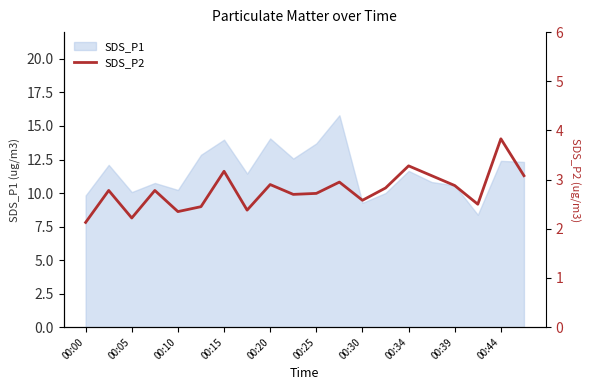

True or false: there are more than 0 points higher than both neighbors.

True